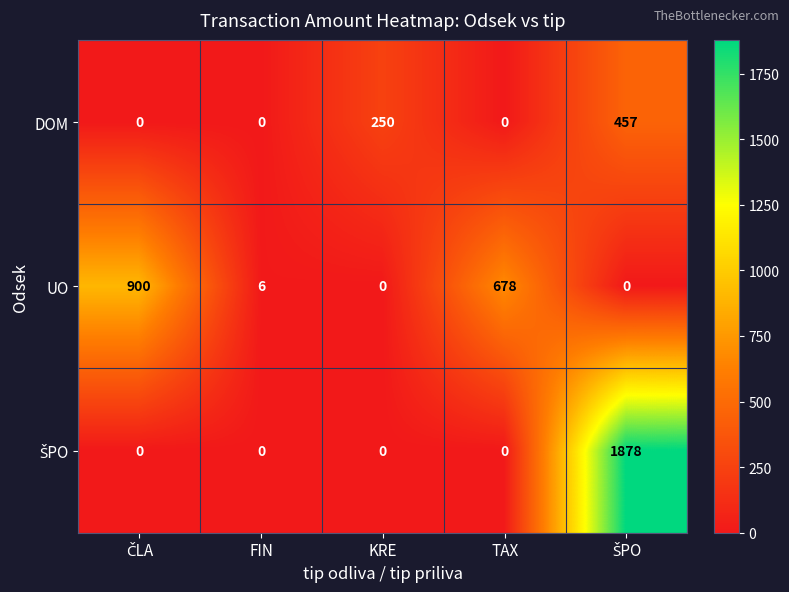

Which series changed the most between FIN and KRE?

DOM